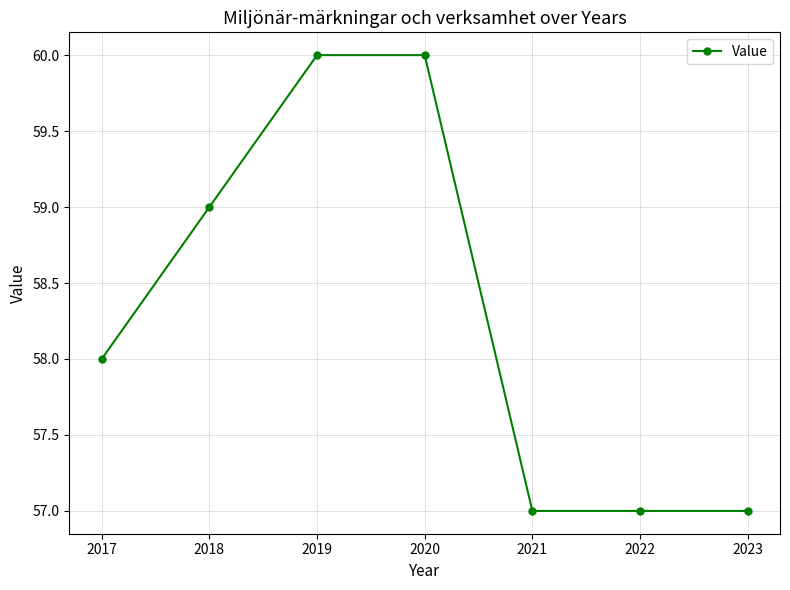

How many values are below 58?

3